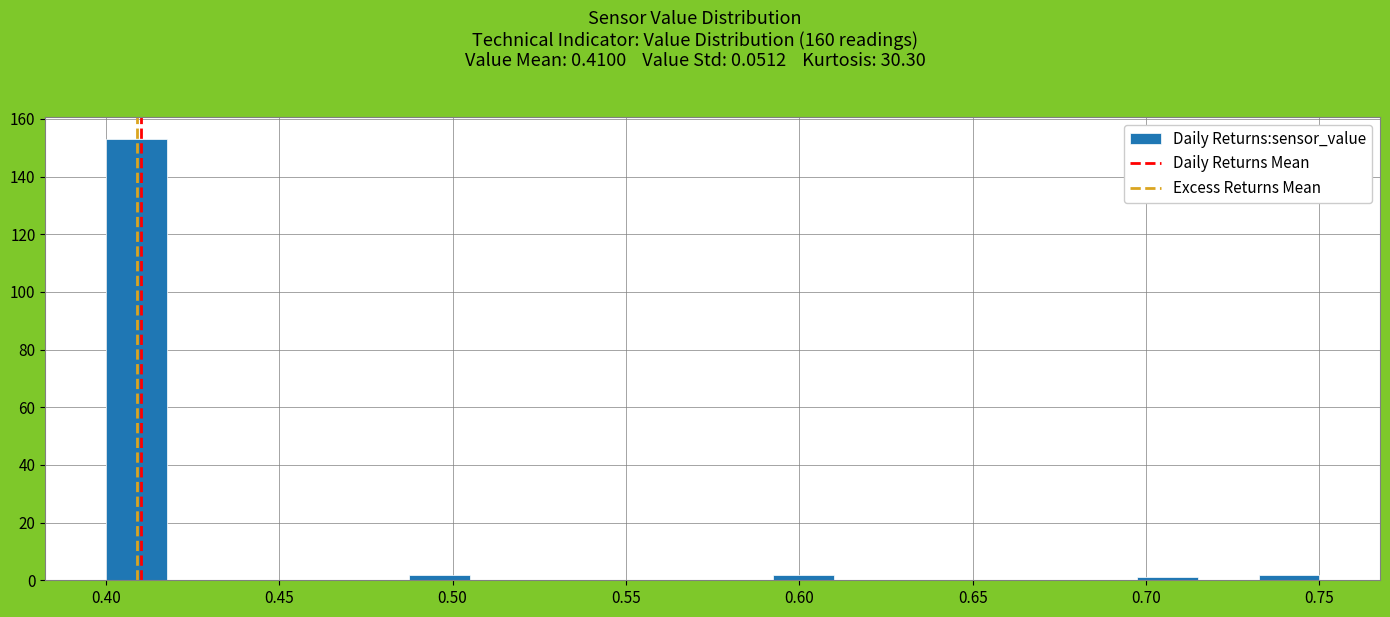

Read against the x-axis, roughly where is the centre of the tallest bar?

0.410